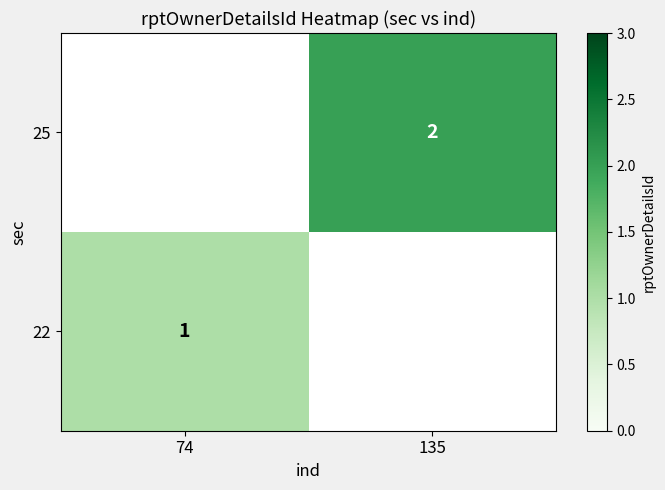

The 25 series shows 1 at 135. True or false?

False